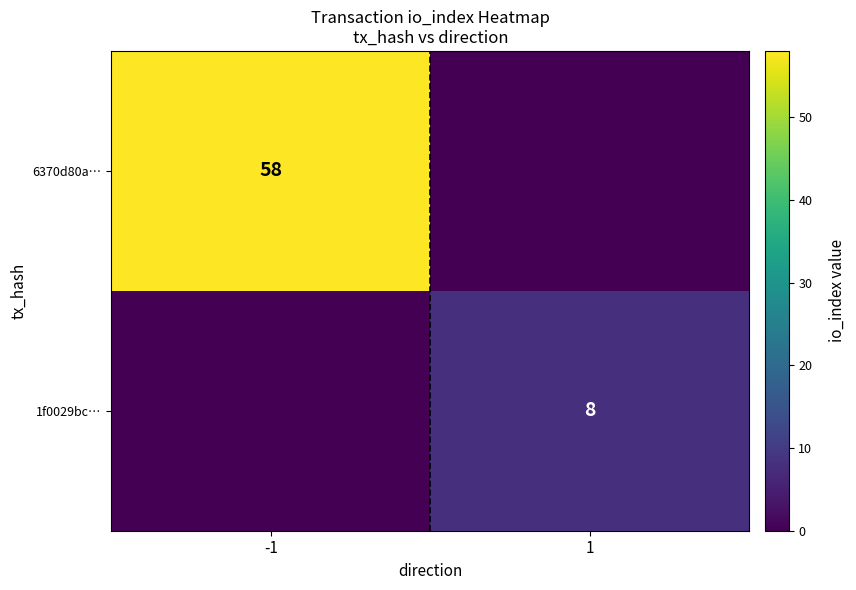

How many distinct data groups are displayed?

2